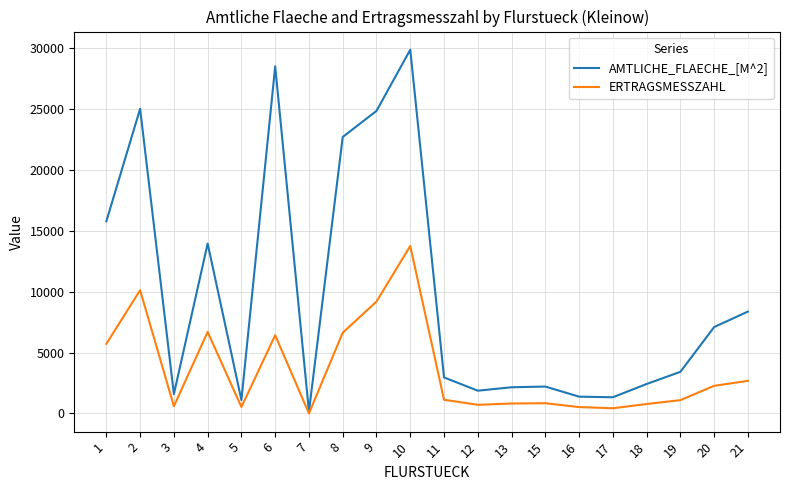

Rank the series by their average value, from lowest to highest.

ERTRAGSMESSZAHL, AMTLICHE_FLAECHE_[M^2]